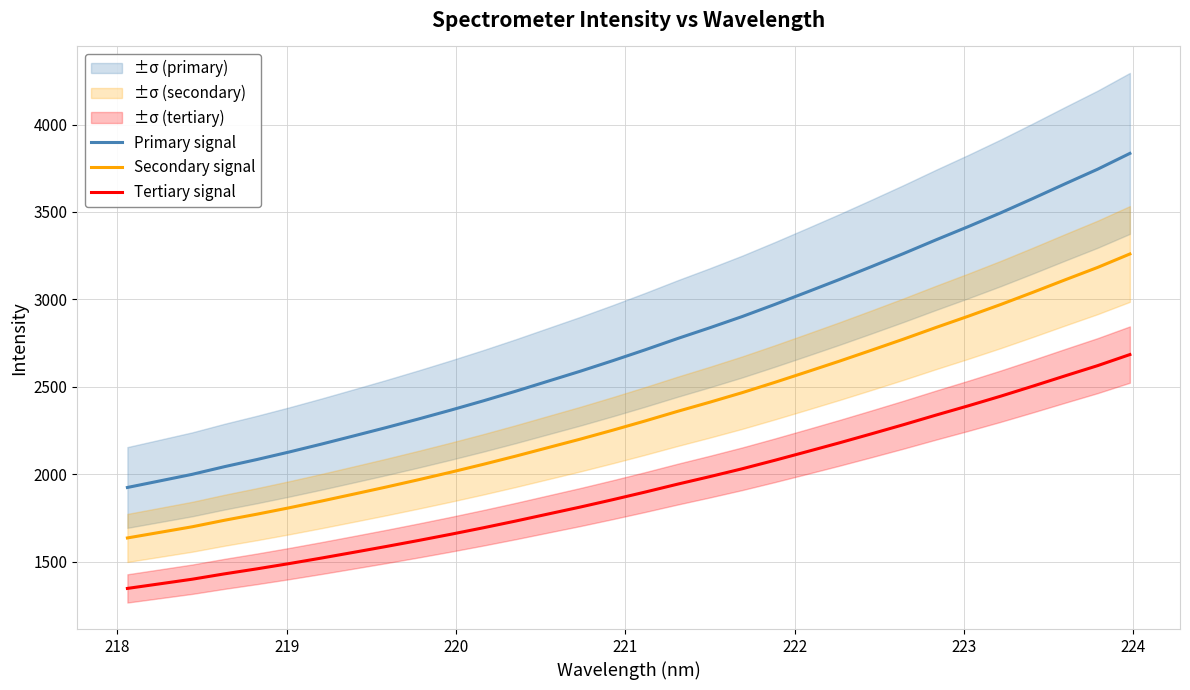

True or false: Secondary signal and Tertiary signal intersect in this chart.

False